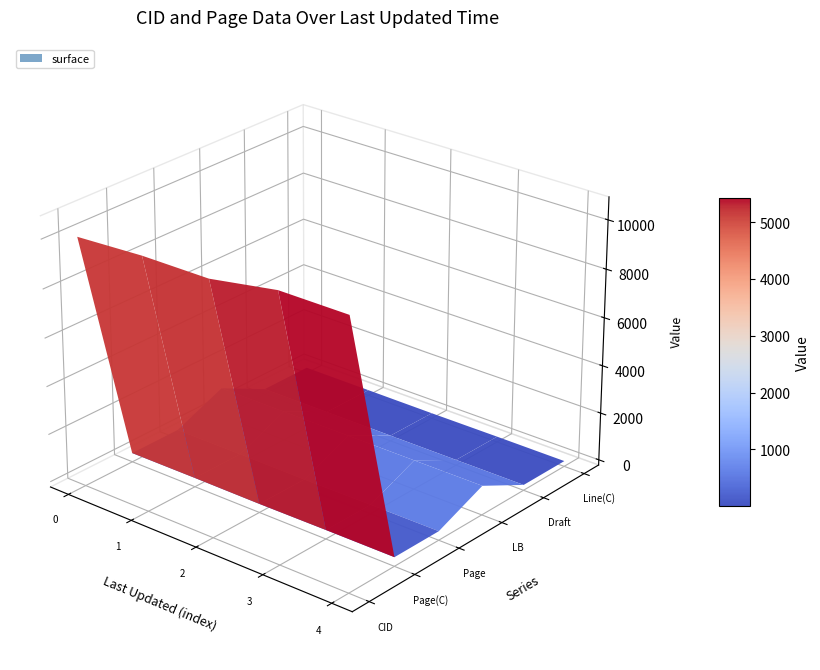

Reading left to right, extract all data points from this chart.

CID: 10051	10202	10217	10702	10703
Page(C): 153	153	139	153	155
Page: 153	153	139	153	155
LB: 1000	1000	1000	1000	1000
Draft: 6	6	6	6	6
Line(C): 11	6	0	9	5